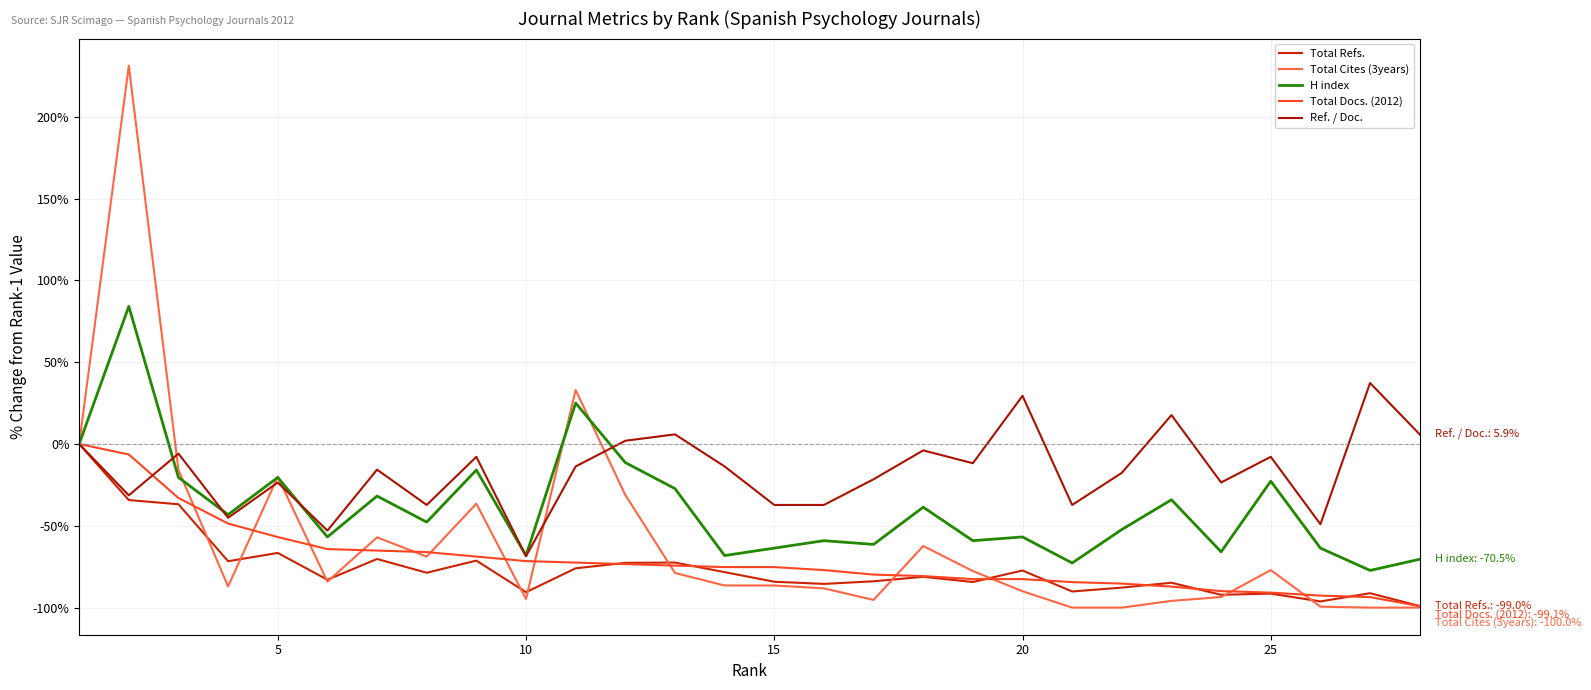

What is the minimum value for H index?

-77.3